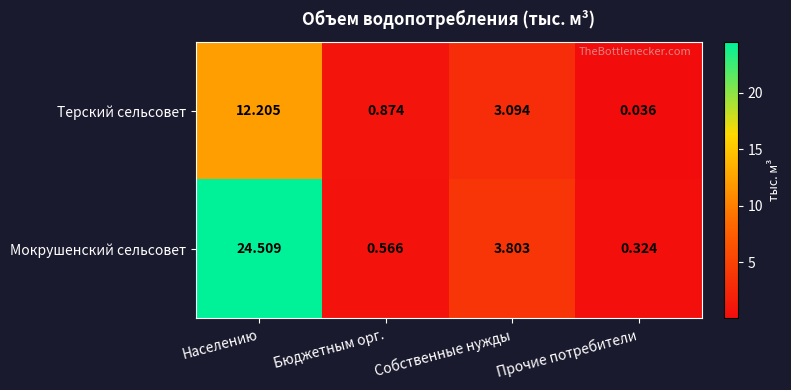

What is the maximum value shown in the chart?

24.5